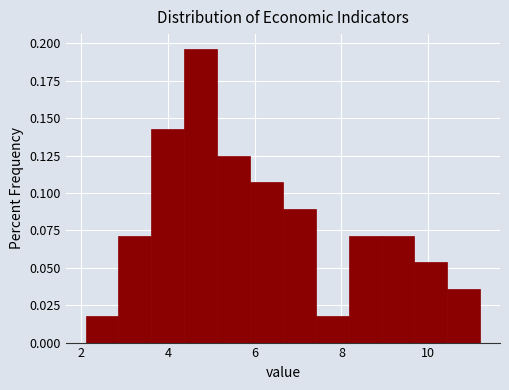

Around what value on the x-axis is the tallest bar? Give the approximate position of its centre, as read against the axis.

4.8